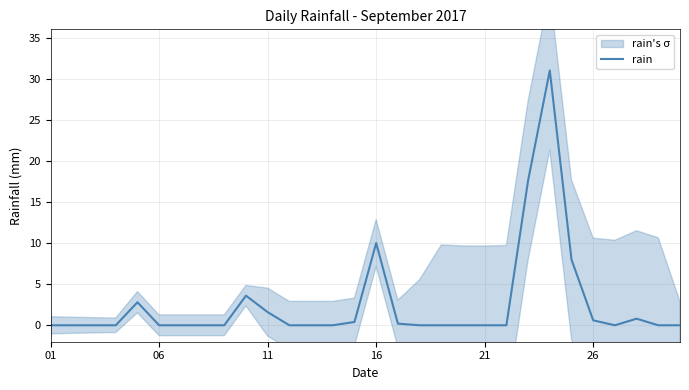

What is the maximum value for rain?

31.0